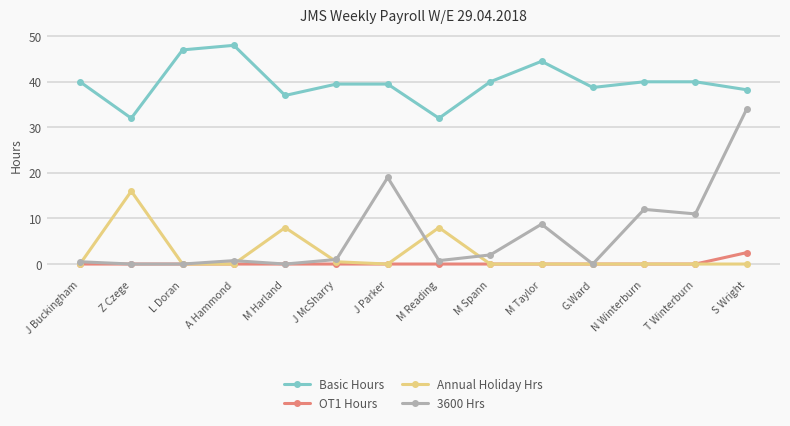

True or false: 3600 Hrs and Basic Hours cross at least once.

False